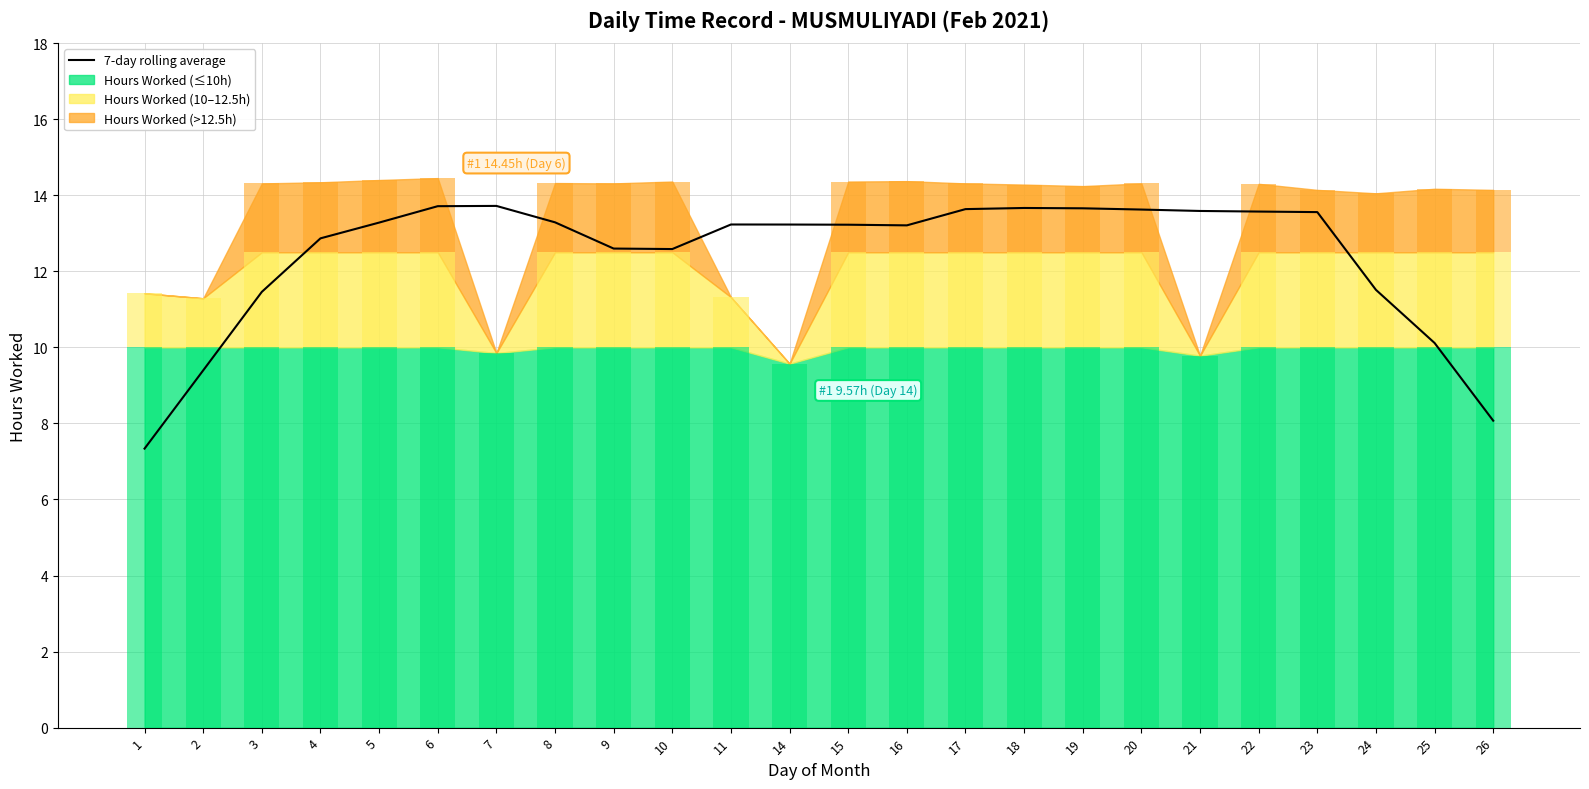

How many data points are above 13?

15